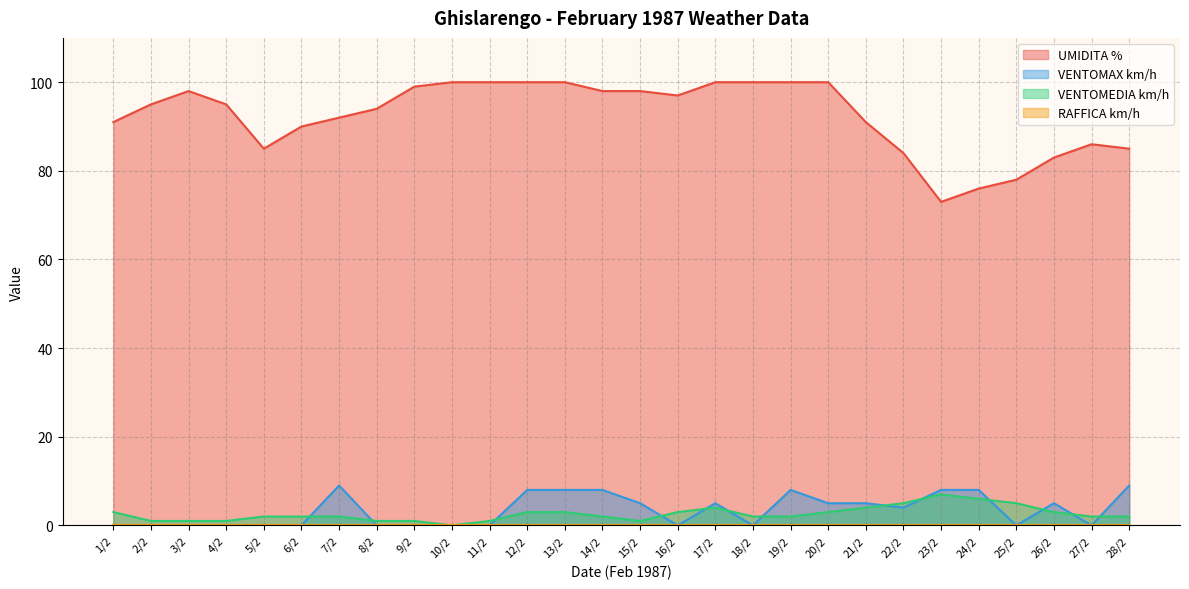

Does the chart have visible grid lines?

Yes